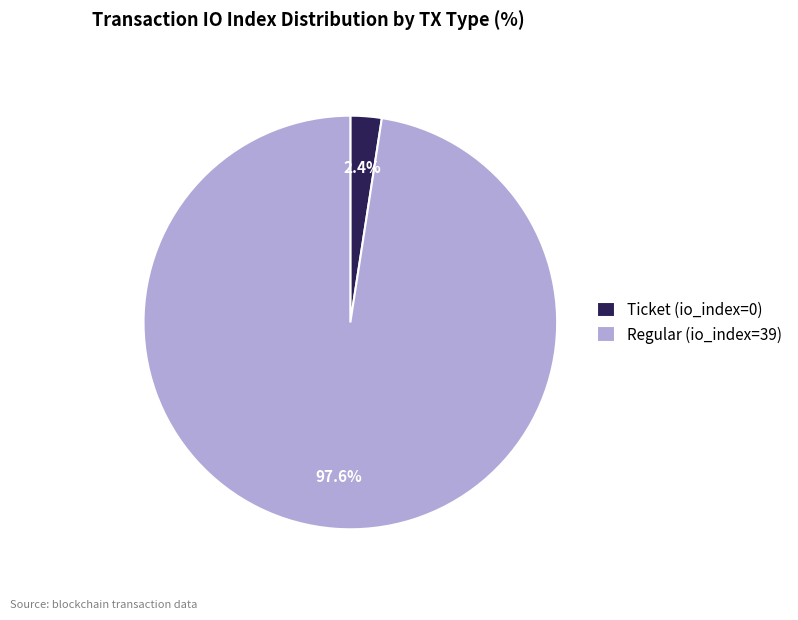

What is the total percentage of Ticket (io_index=0) and Regular (io_index=39)?

100.0%